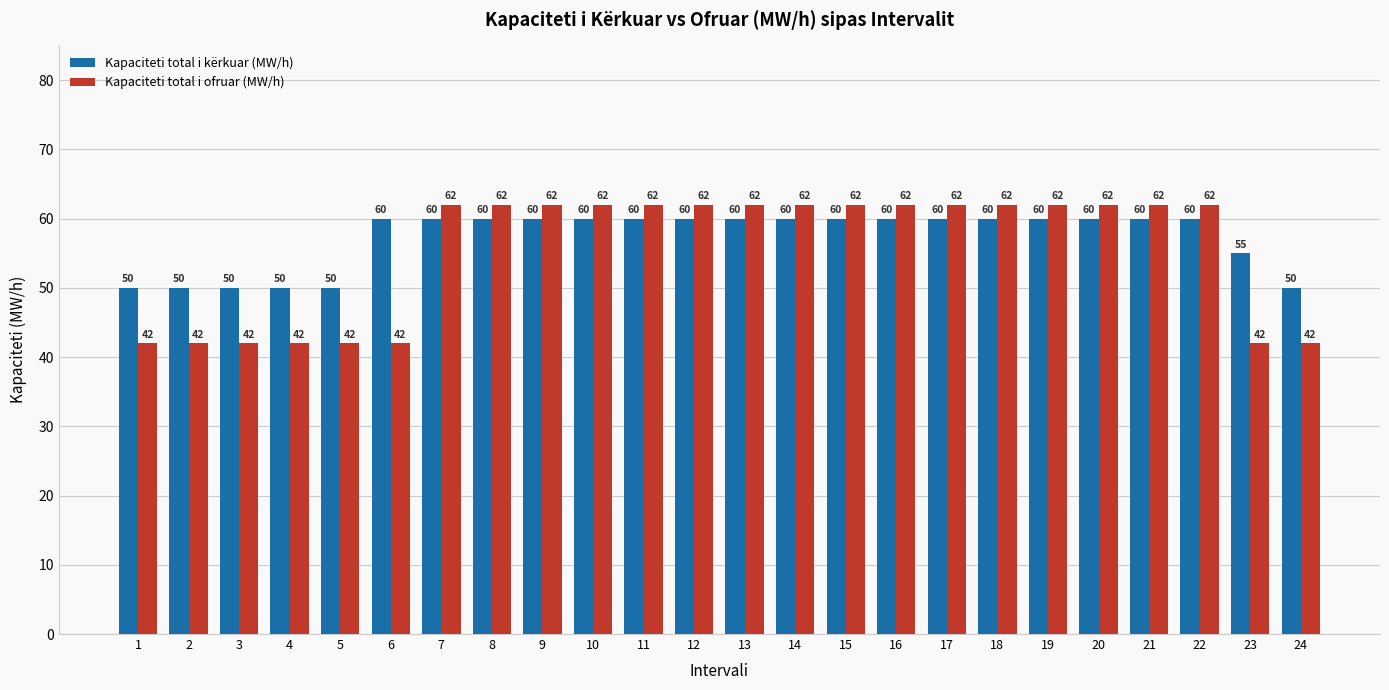

Is the value of Kapaciteti total i ofruar (MW/h) at 20 greater than the value of Kapaciteti total i kërkuar (MW/h) at 18?

Yes